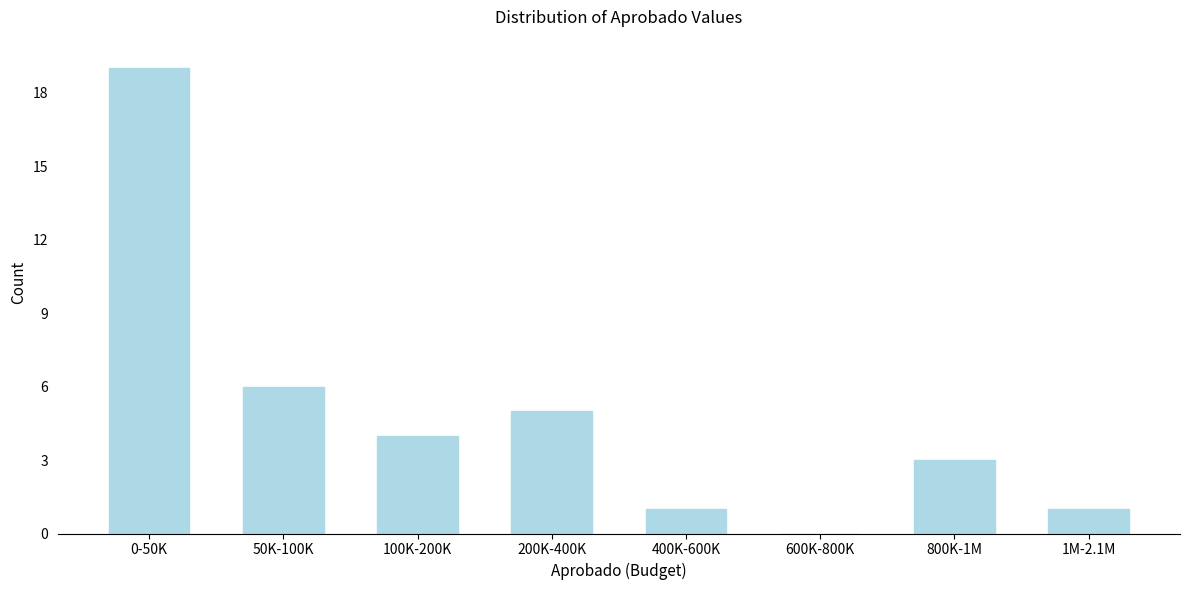

Reading left to right, what are all the values shown in this chart?

0-50K=19	50K-100K=6	100K-200K=4	200K-400K=5	400K-600K=1	600K-800K=0	800K-1M=3	1M-2.1M=1